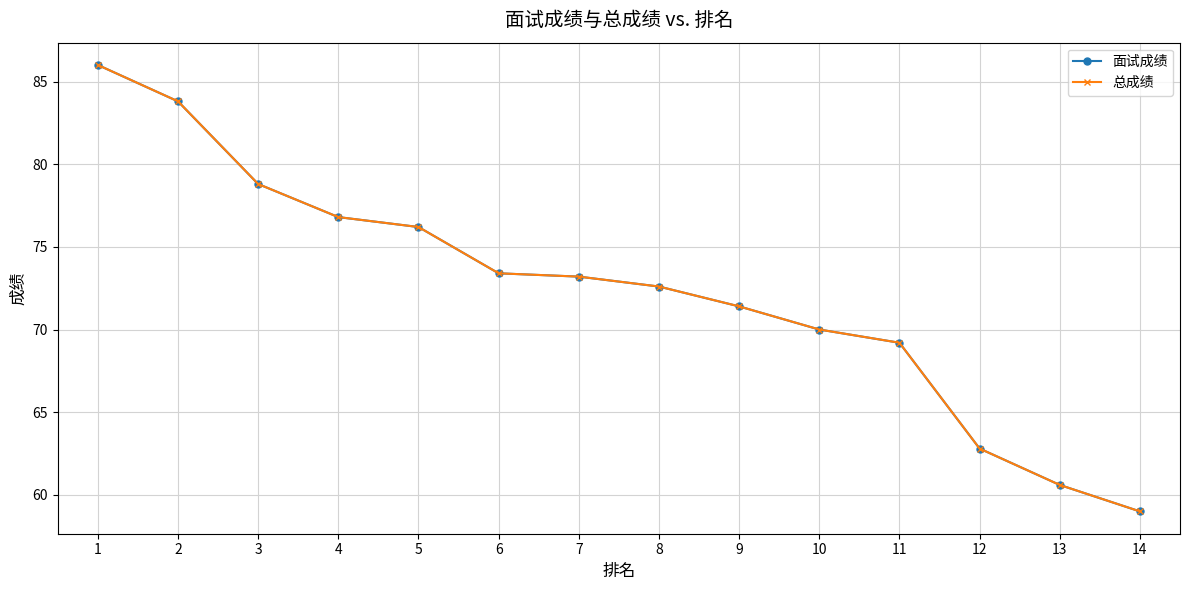

Is this an area chart (filled region under the line)?

No